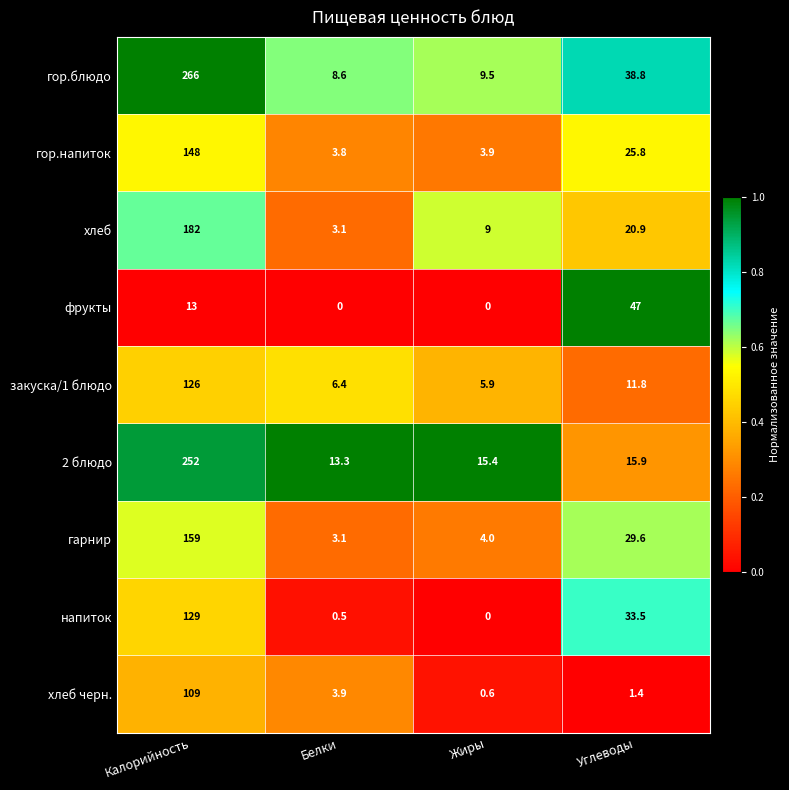

At how many categories does at least one series exceed 0?

4